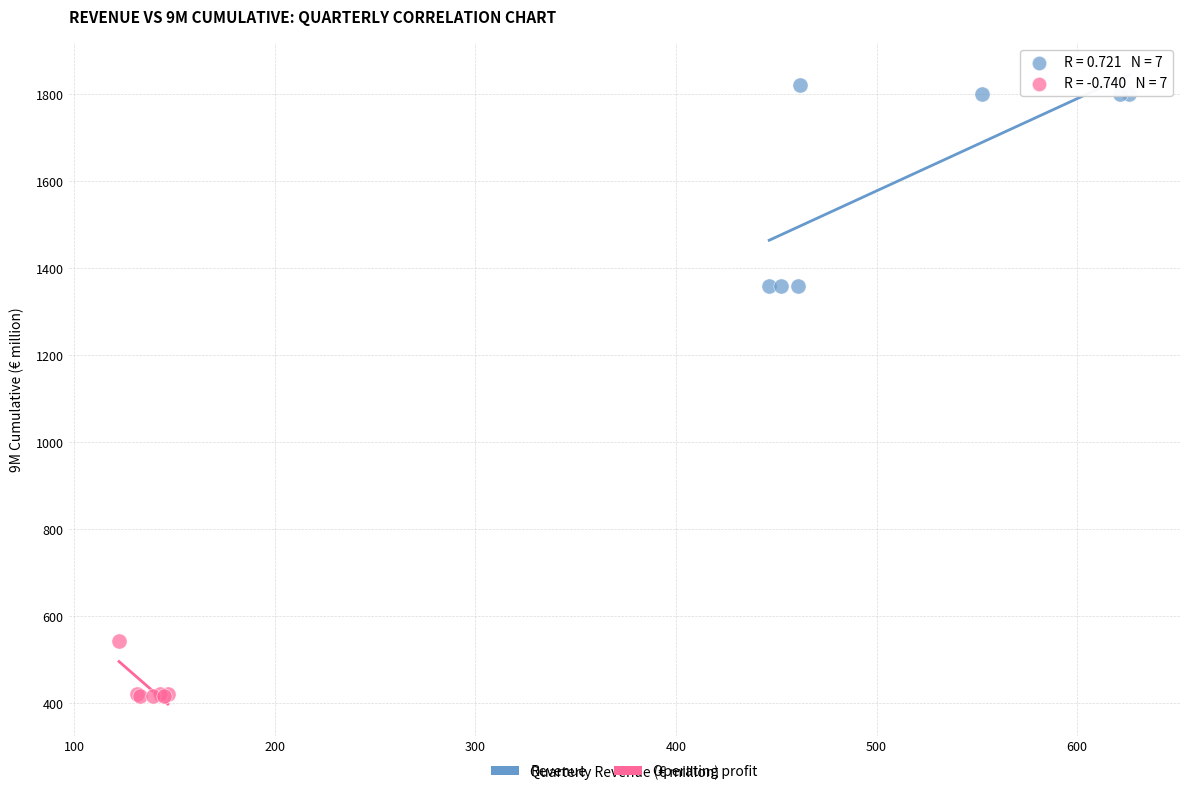

Which series has the largest Y range (max minus min)?

Revenue